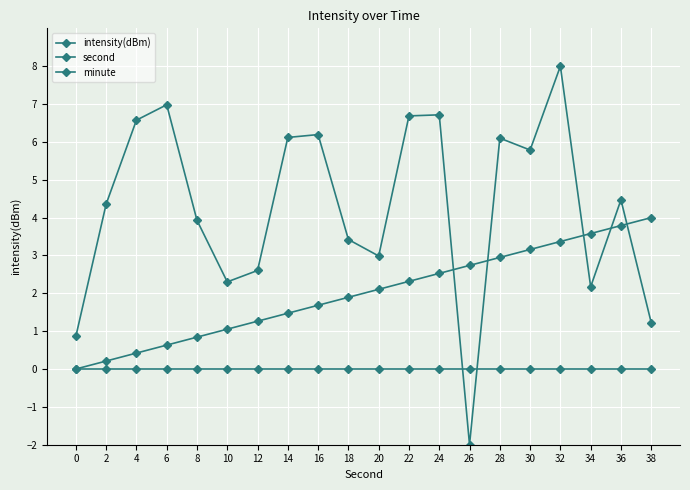

What is the sum of all second values?

40.0